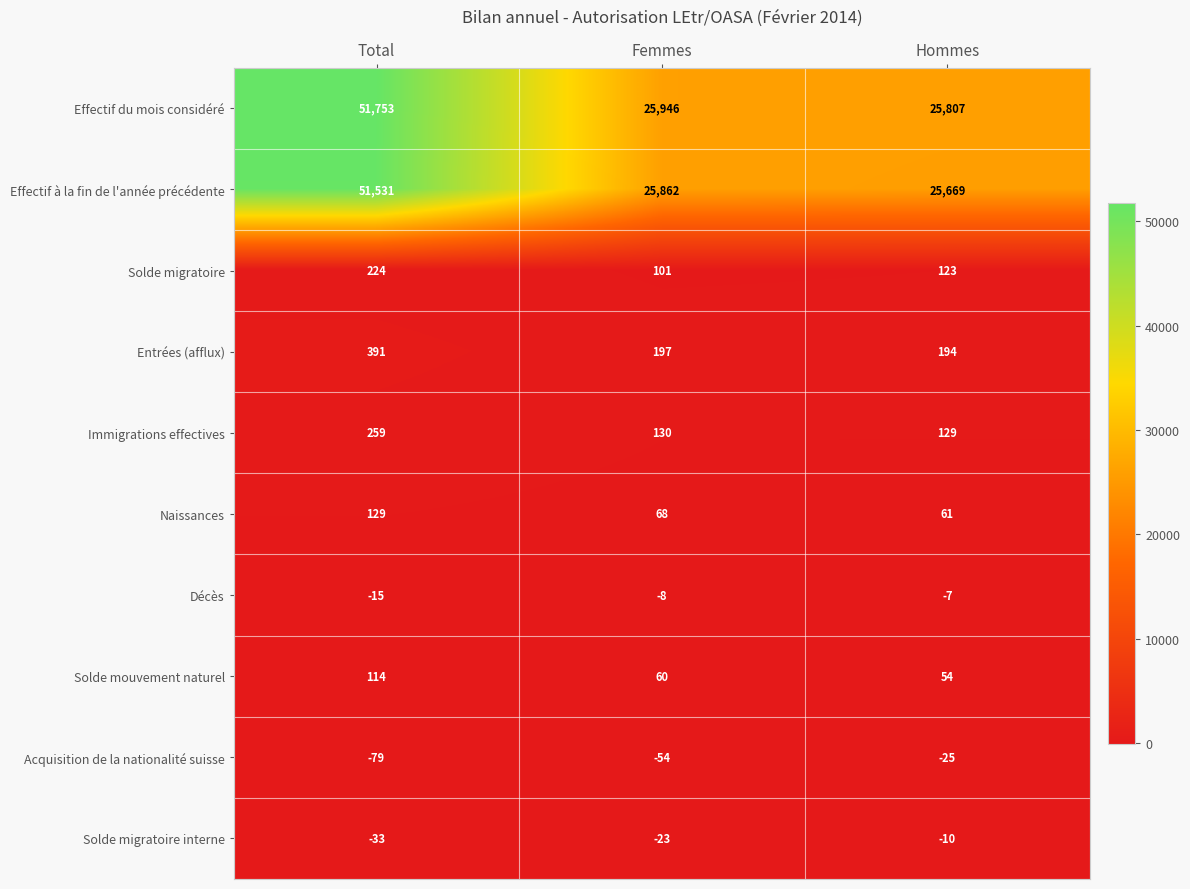

At which category does the chart reach its minimum across all series?

Total